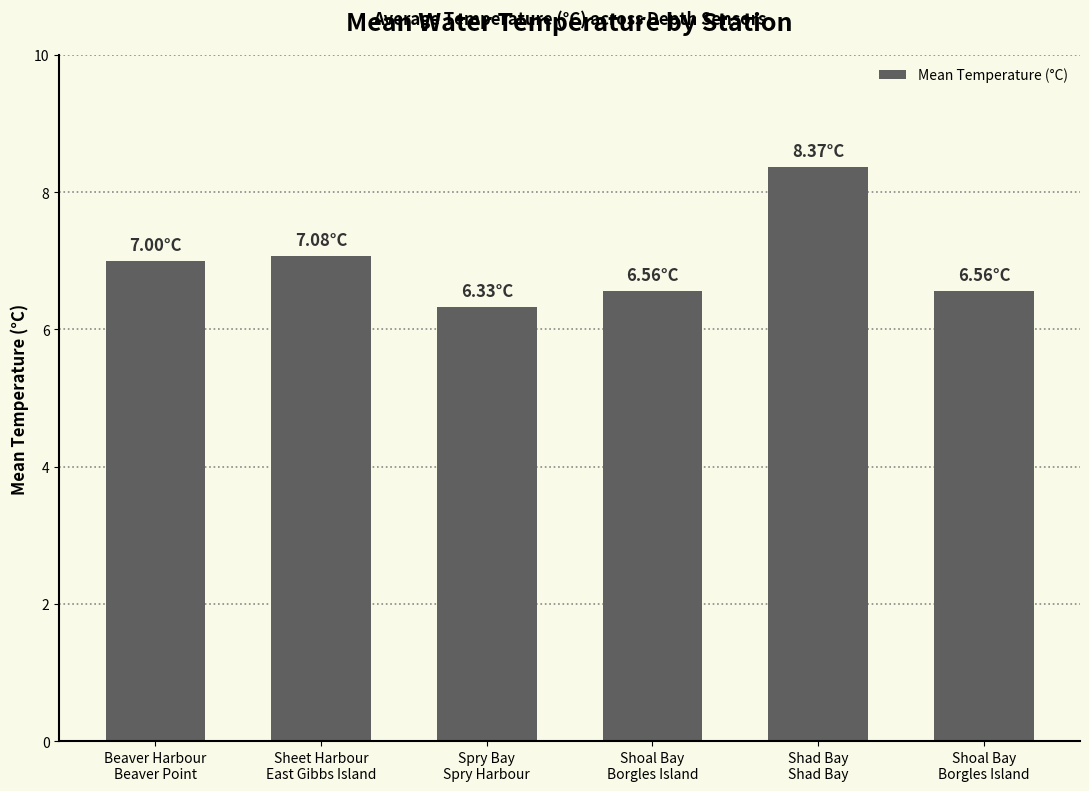

How many values are below 7?

3